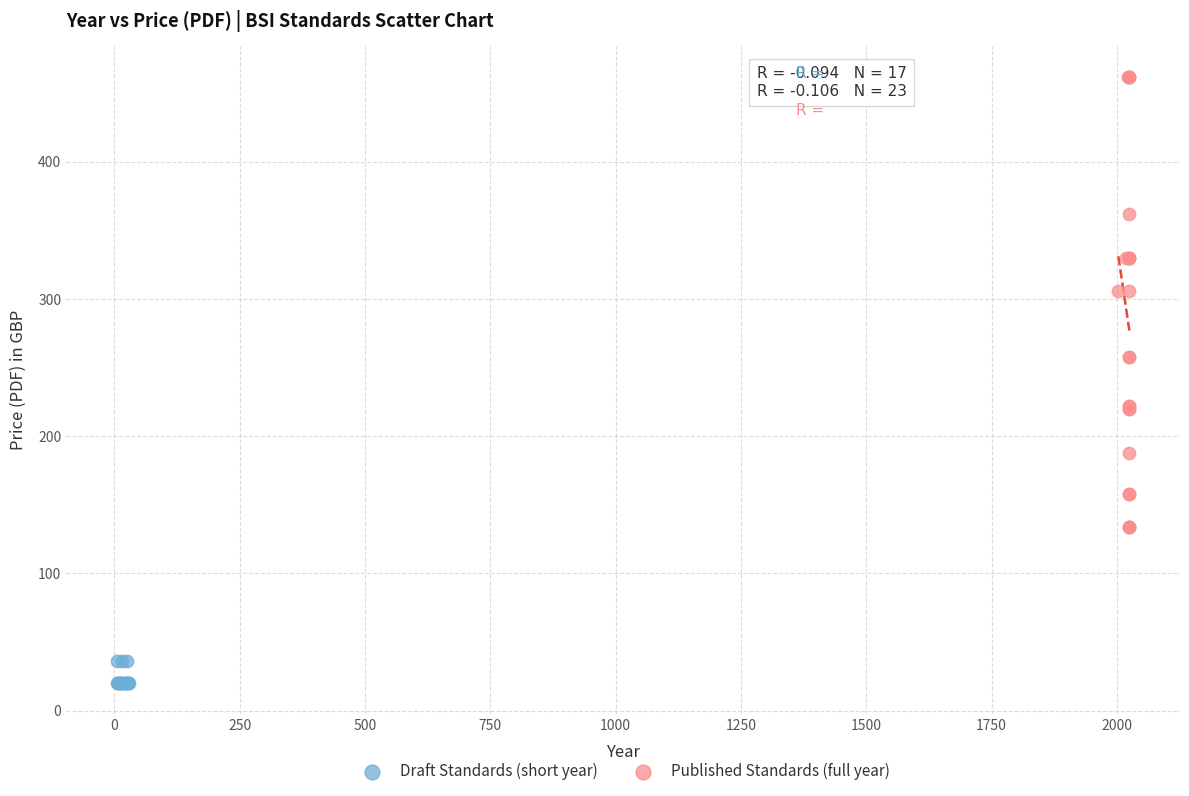

Which series contains the lowest Y value?

Draft Standards (short year)